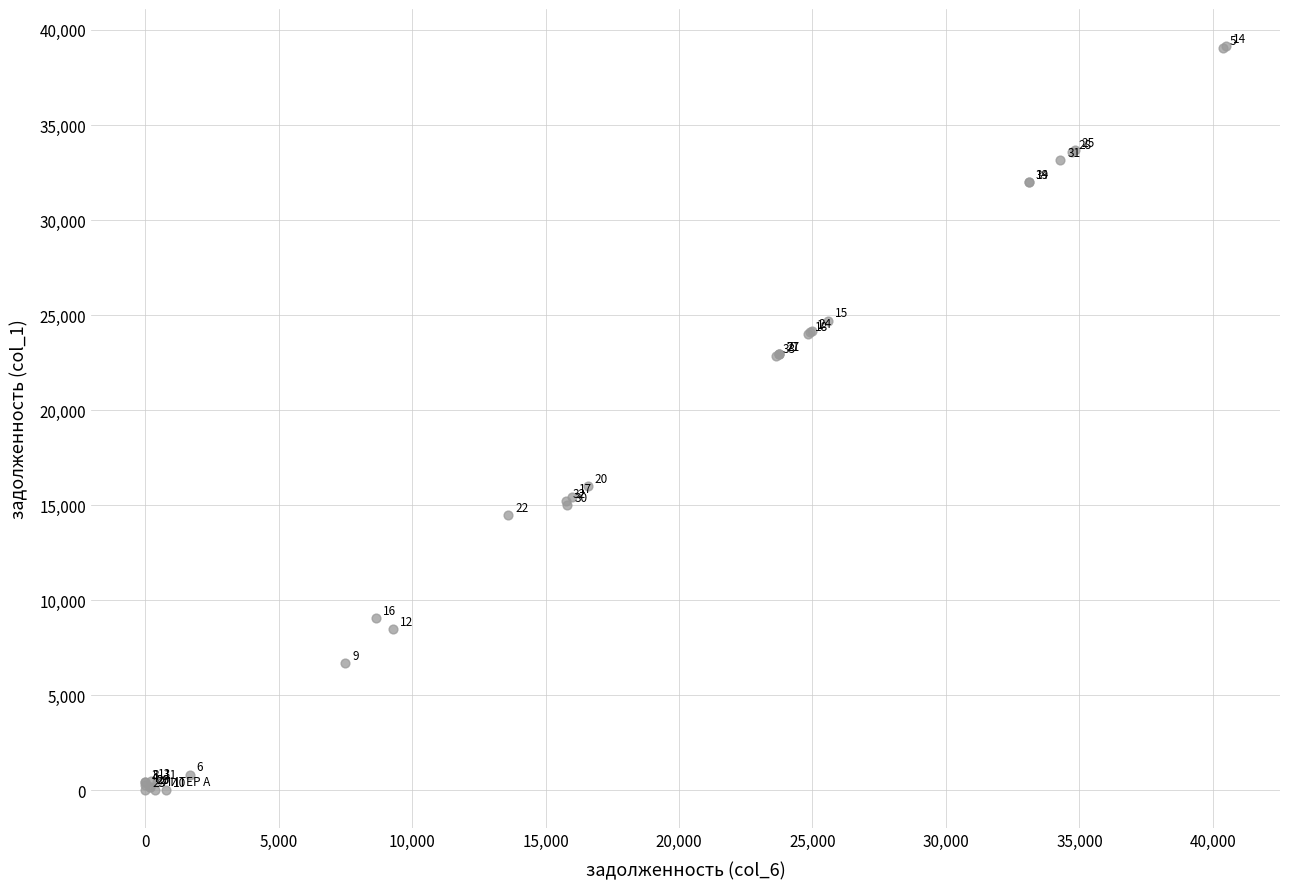

What Y value in the scatter plot is closest to 19571?

22855.0